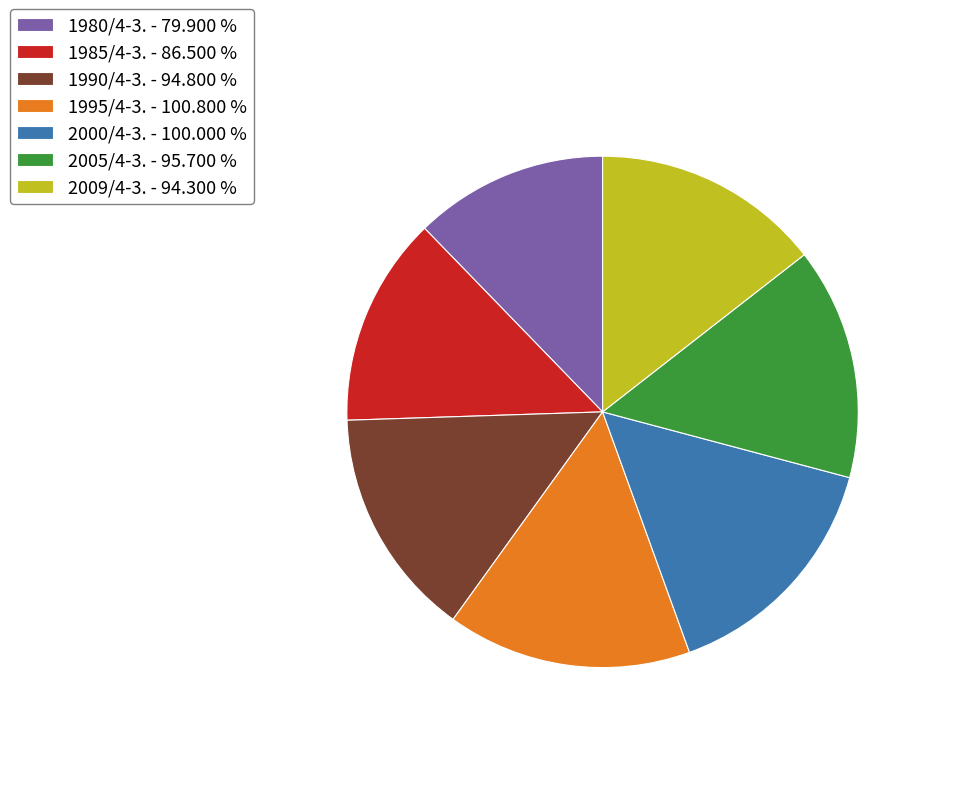

Do 2000/4-3. - 100.000 % and 1980/4-3. - 79.900 % together represent more than half of the pie?

No